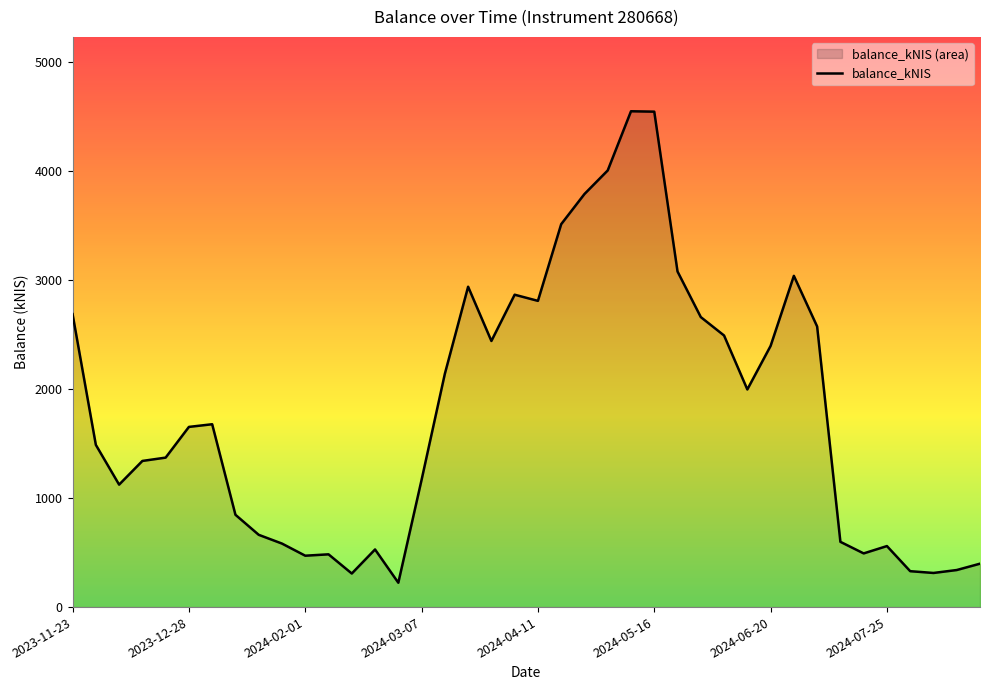

What is the greatest value displayed?

4545.5